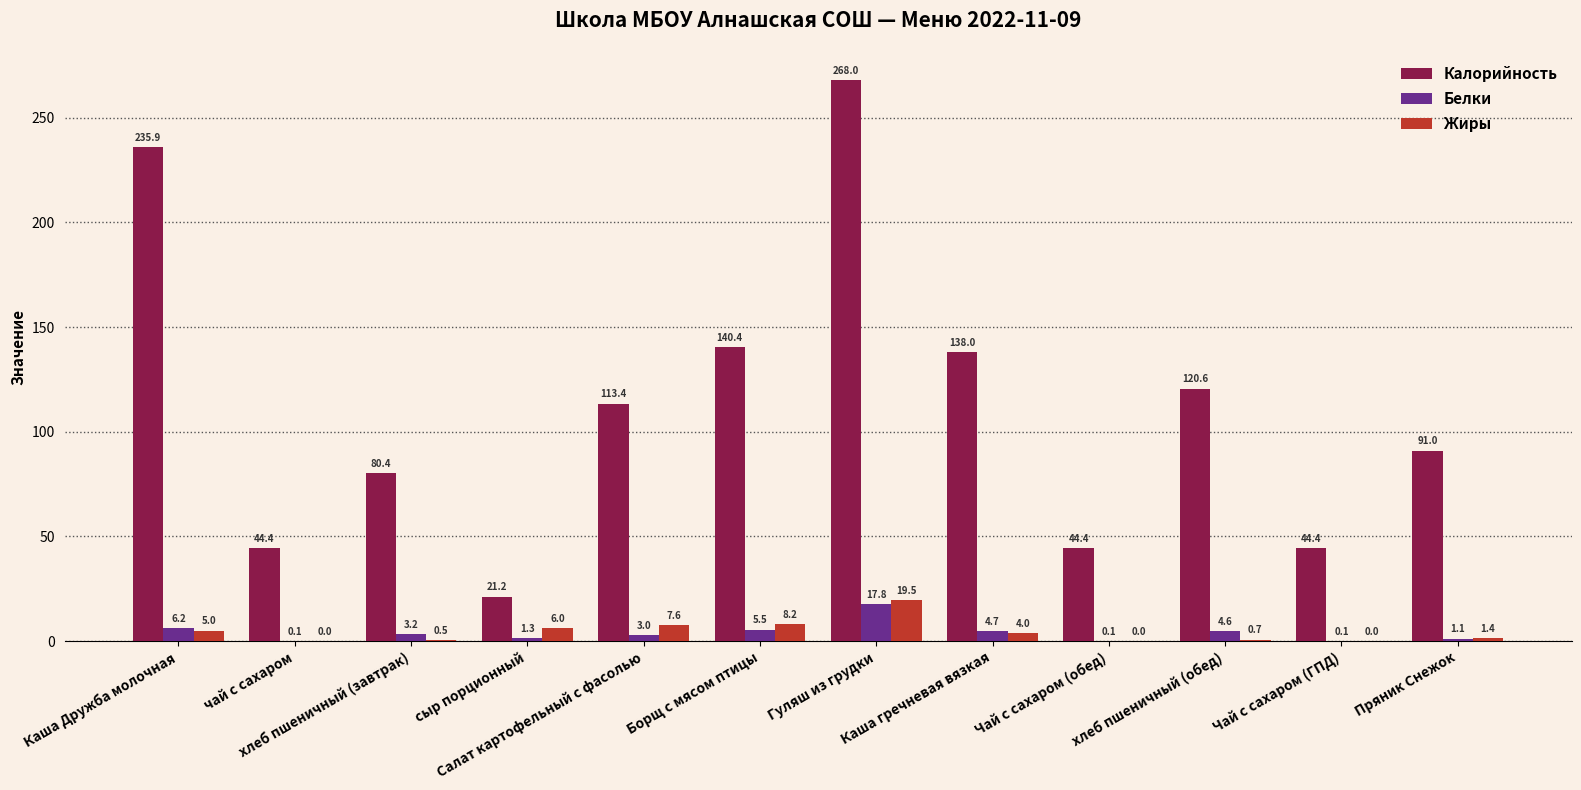

What are all the series names shown in the legend?

Калорийность, Белки, Жиры